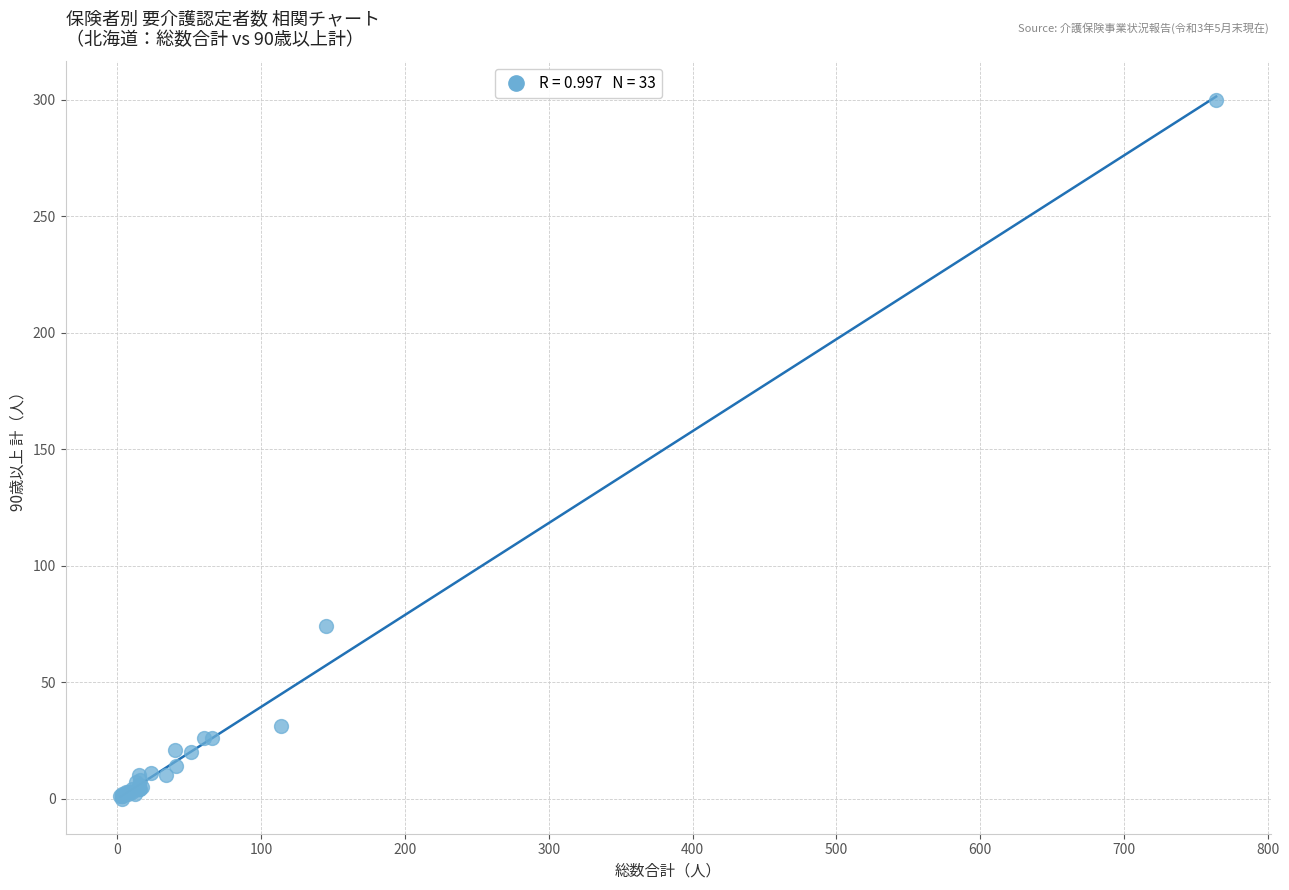

What Y value in the scatter plot is closest to 150?

74